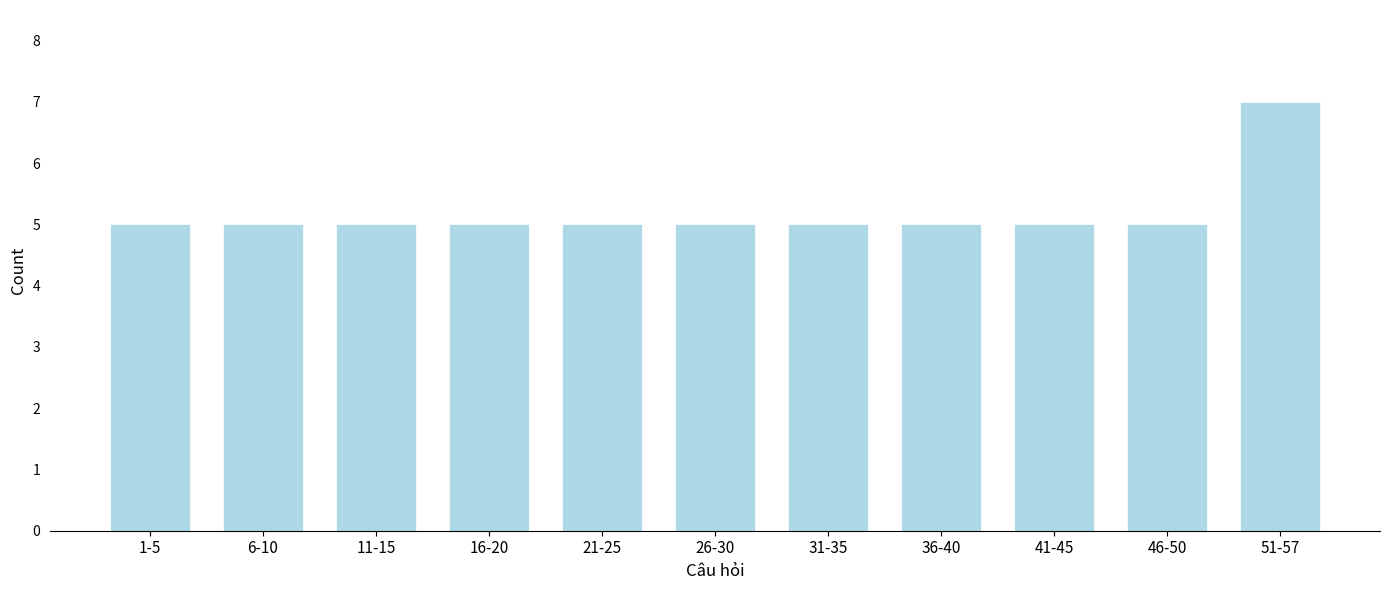

Reading left to right, what are all the values shown in this chart?

1-5=5	6-10=5	11-15=5	16-20=5	21-25=5	26-30=5	31-35=5	36-40=5	41-45=5	46-50=5	51-57=7